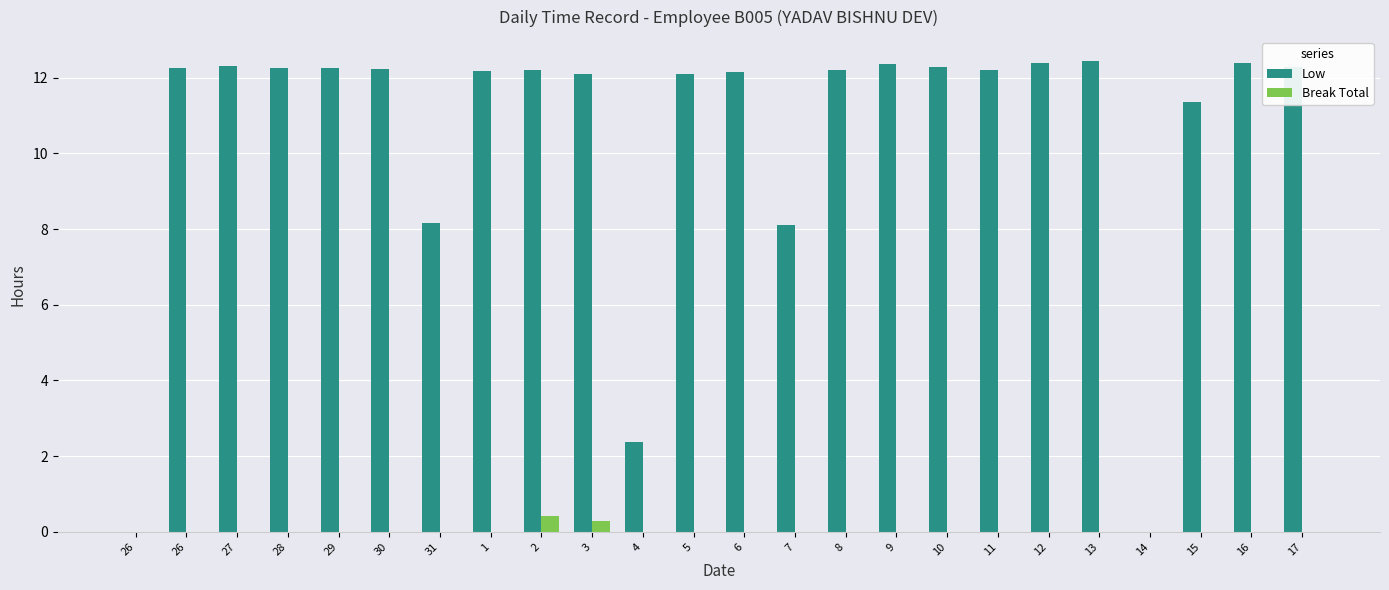

What is the label of the 24th bar from the right?

26